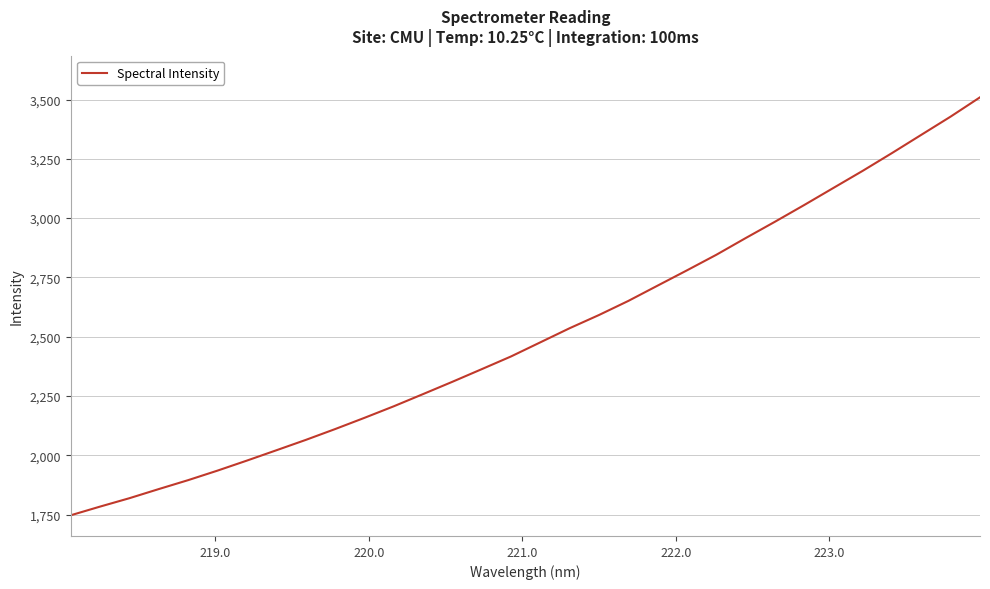

What is the smallest value displayed?

1746.9